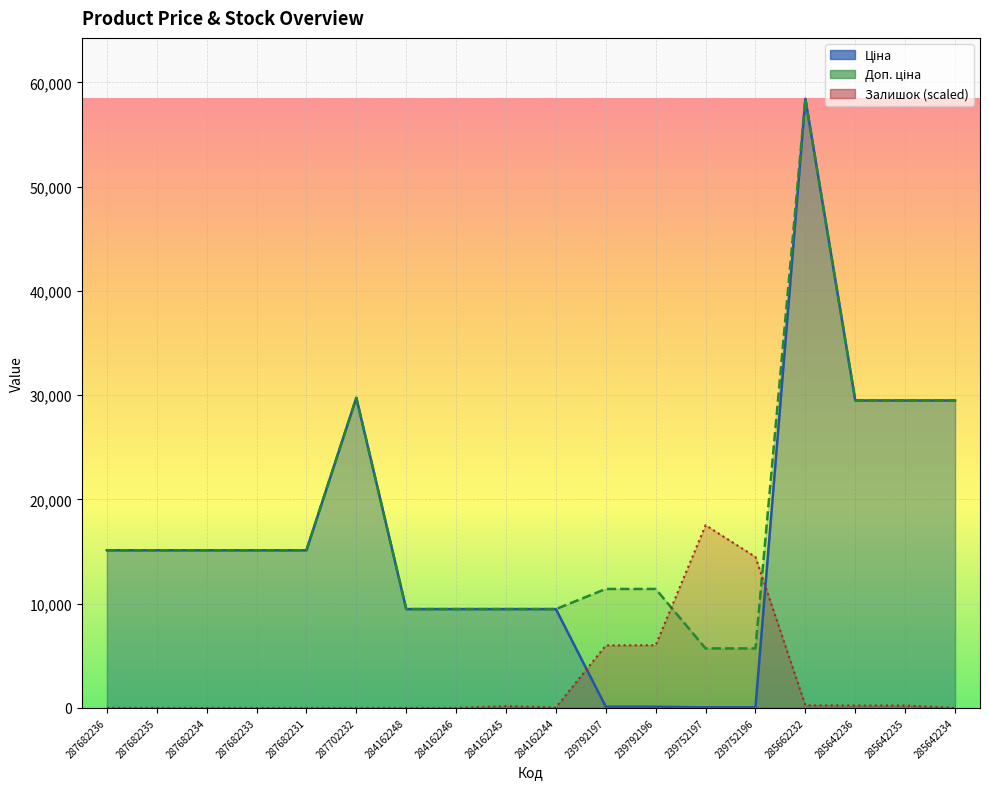

After their last crossing, which series has the higher values: Доп. ціна or Залишок?

Доп. ціна